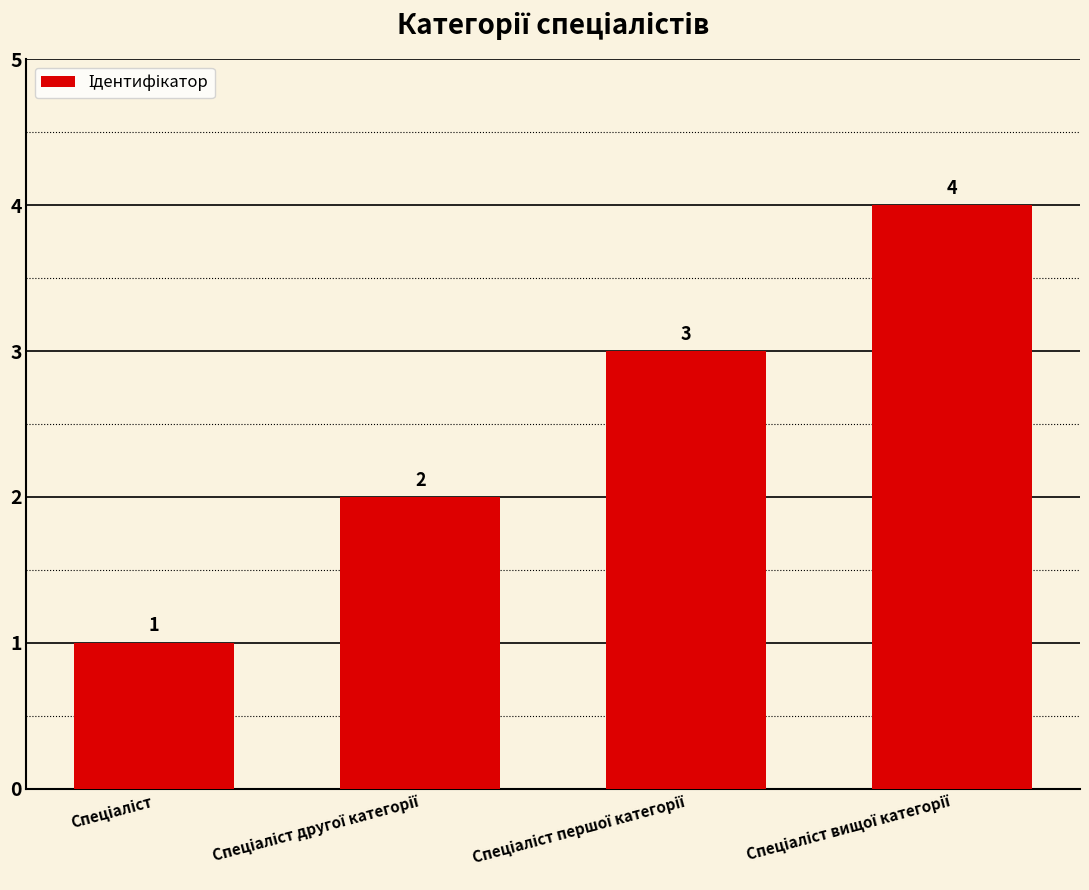

What is the value of the 3rd bar from the left?

3